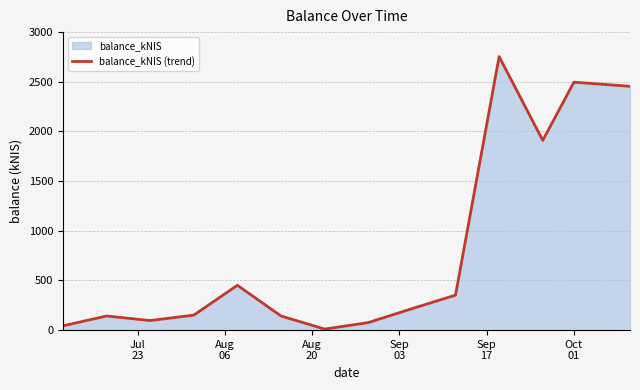

What is the greatest value displayed?

2753.6